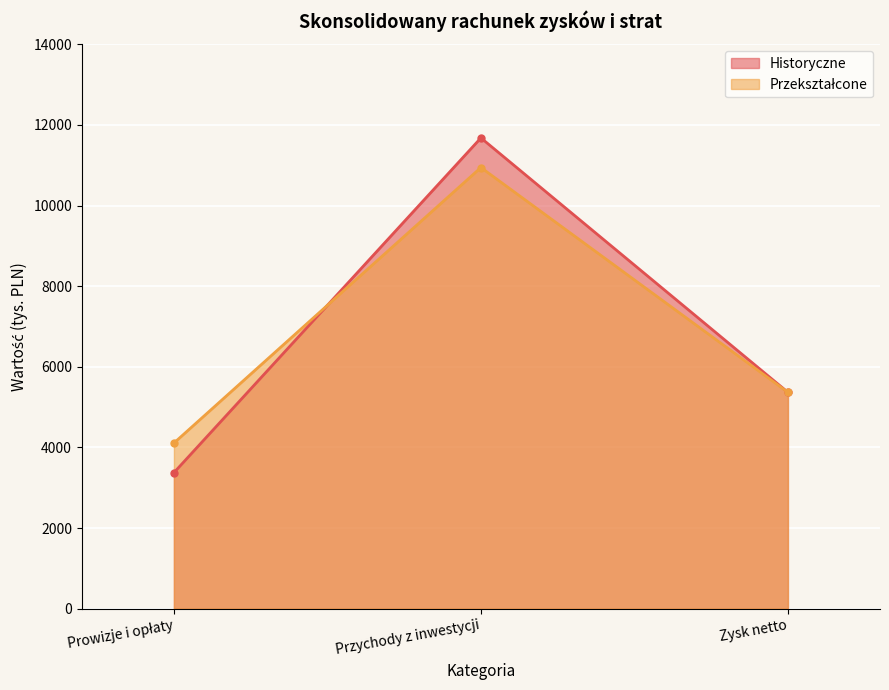

What is the spread (max minus min) of values at Przychody z inwestycji?

735